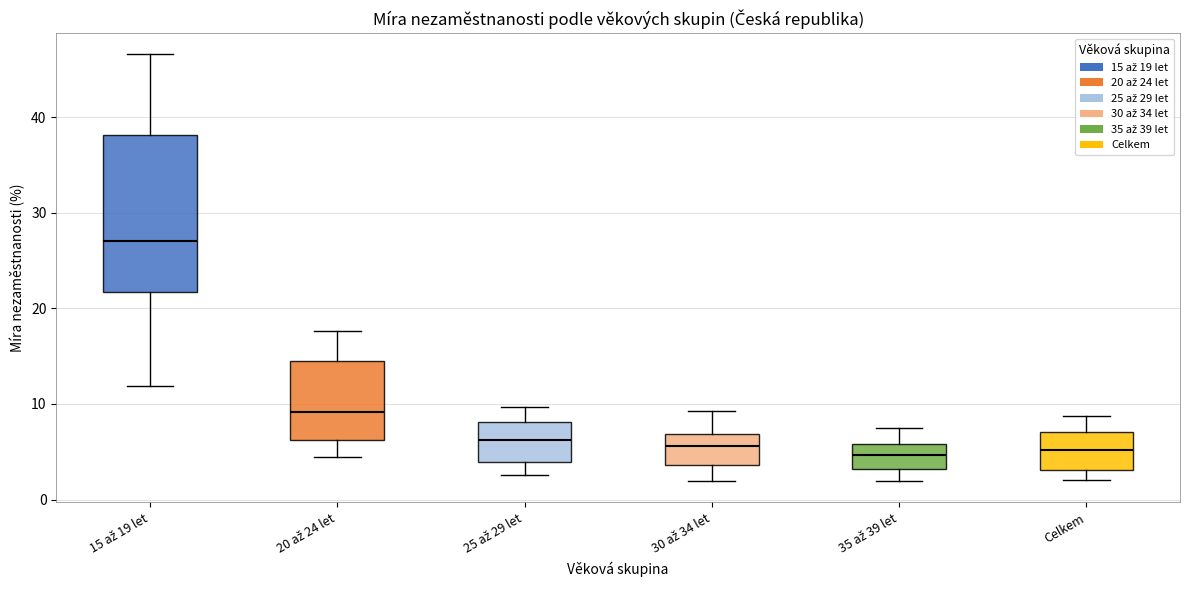

Reading left to right, read every box against the y-axis: the position of its median line, the range the box covers, and the ends of its whiskers. The values are not printed on the chart, so give them approximately, as read against the axis.

15 až 19 let: median 27, box 22 to 38, whiskers 12 to 47
20 až 24 let: median 9, box 6 to 14, whiskers 4 to 18
25 až 29 let: median 6, box 4 to 8, whiskers 3 to 10
30 až 34 let: median 6, box 4 to 7, whiskers 2 to 9
35 až 39 let: median 5, box 3 to 6, whiskers 2 to 7
Celkem: median 5, box 3 to 7, whiskers 2 to 9